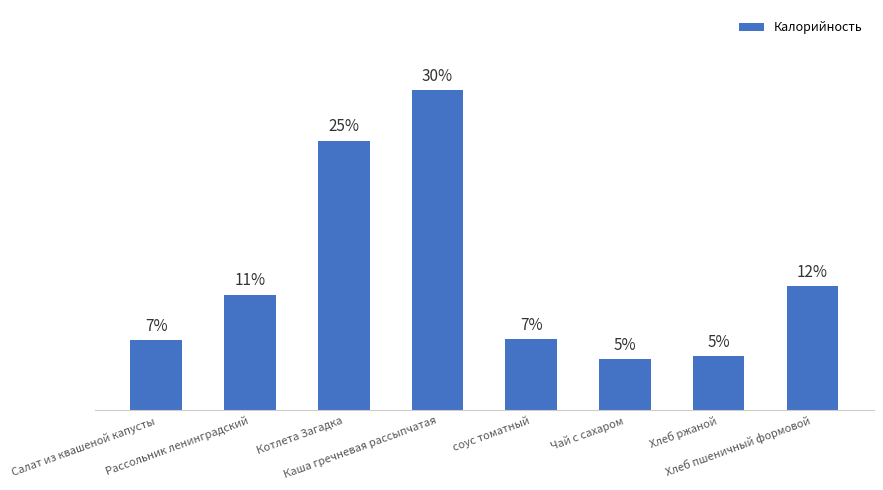

What is the change in value from Котлета Загадка to Чай с сахаром?

-20.3